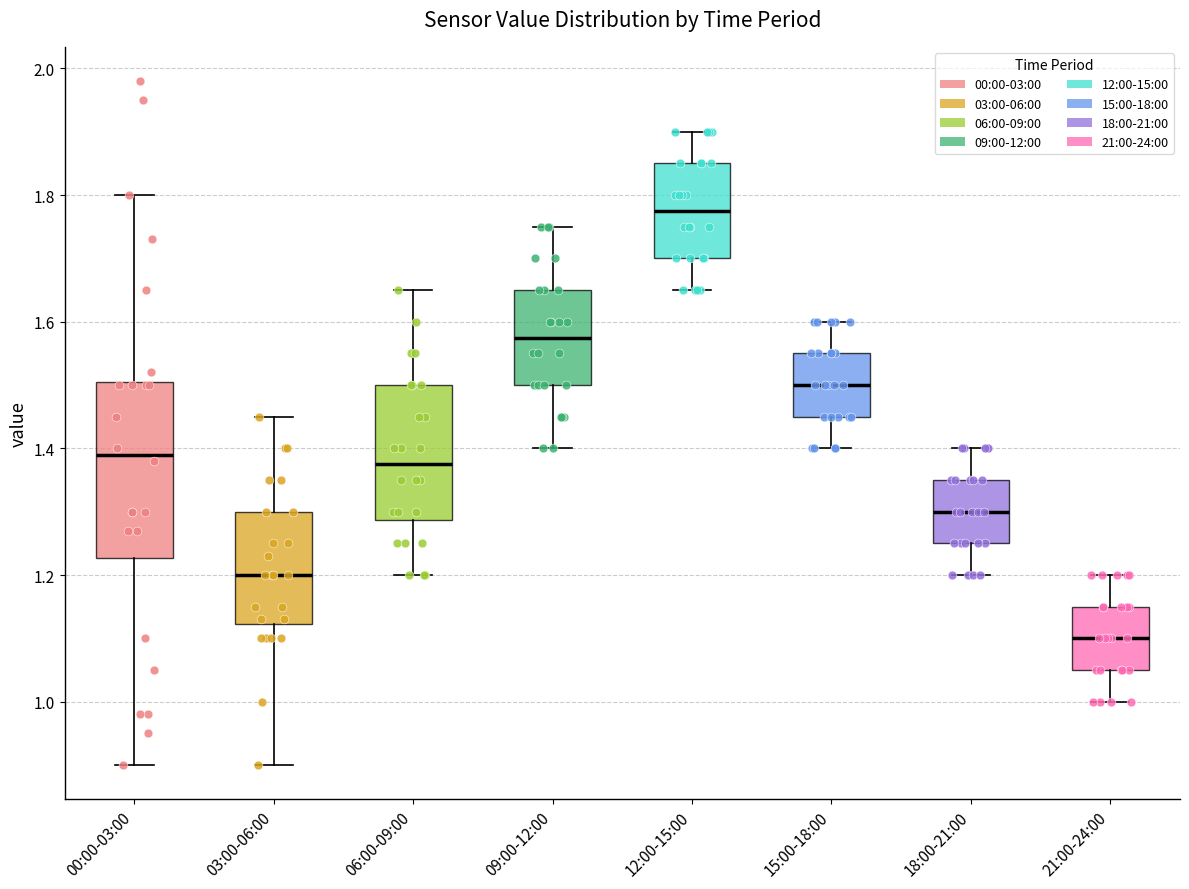

Where does the median line of the box for 09:00-12:00 sit on the y-axis? The values are not printed on the chart, so give them approximately, as read against the axis.

1.58